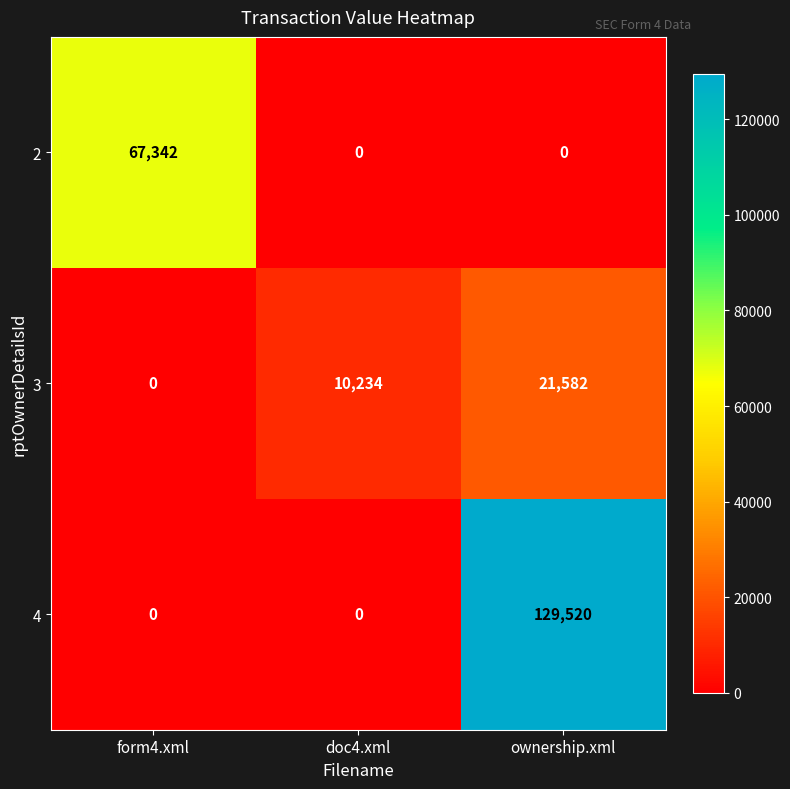

How many series are shown in this chart?

3